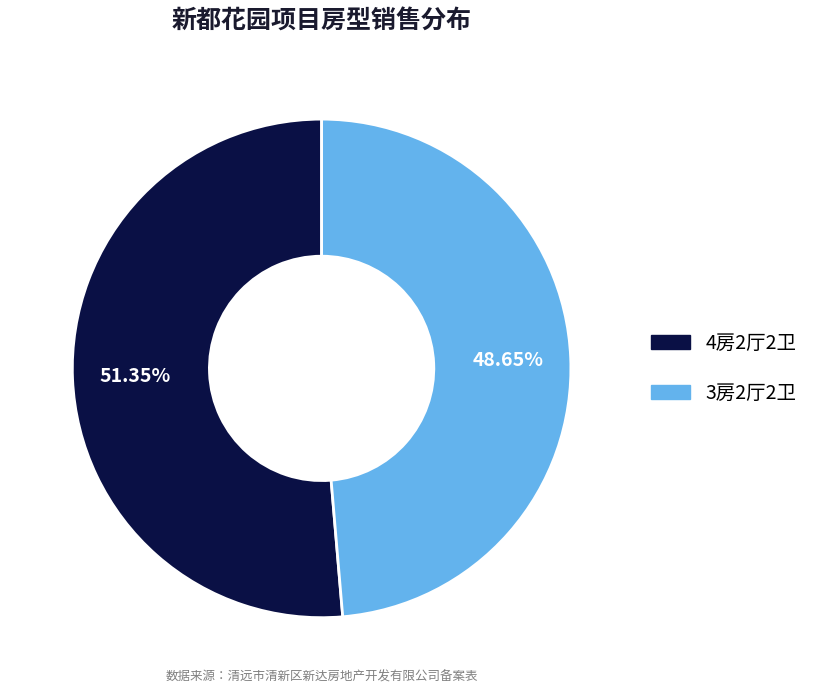

Is there any slice that represents more than half of the pie?

Yes